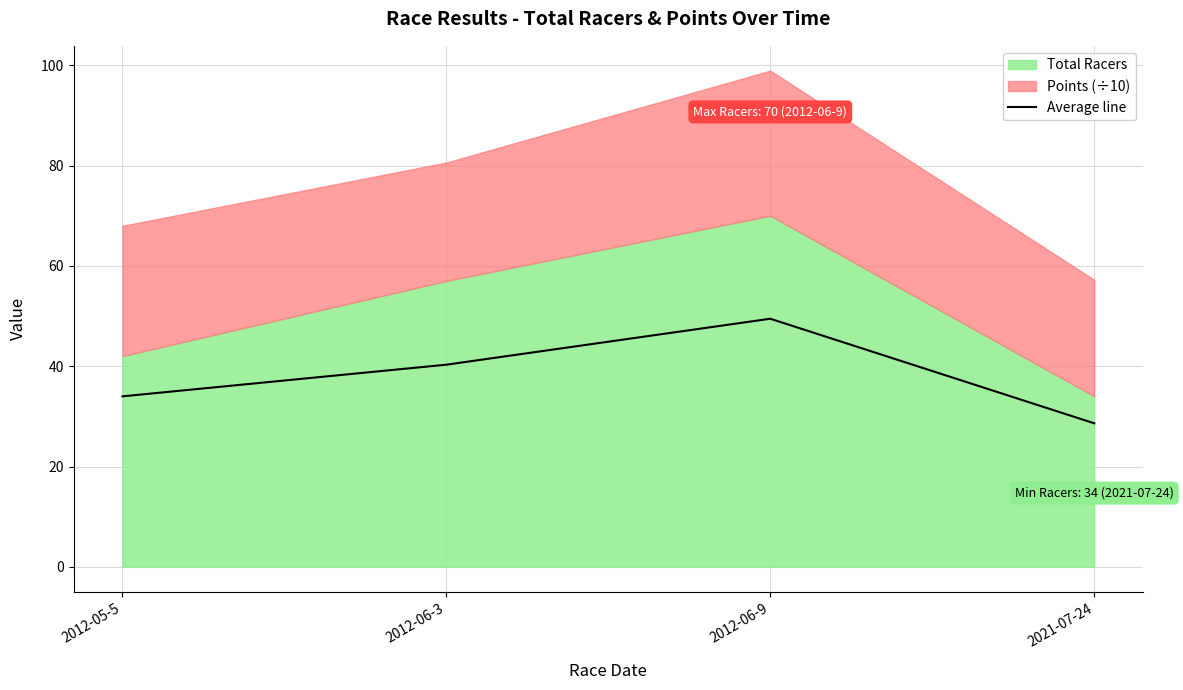

In Average line, how many points are higher than both neighbors (excluding endpoints)?

1